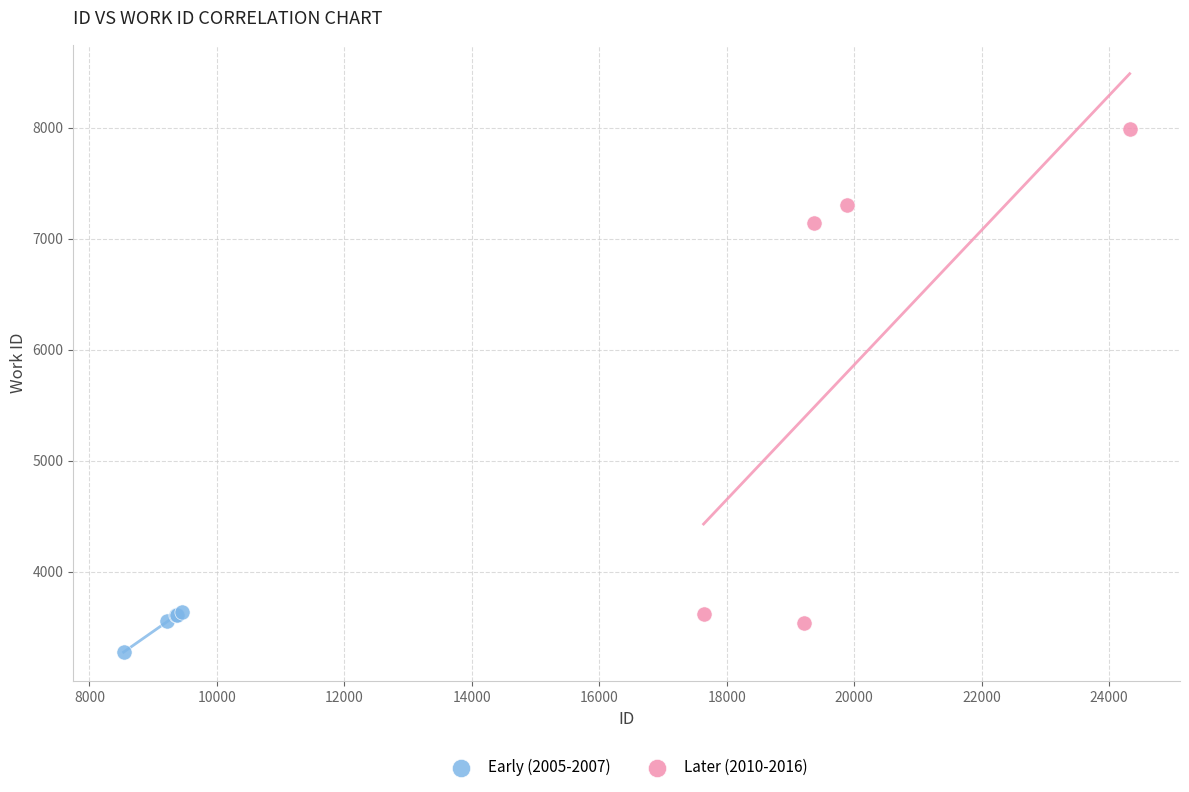

Which series has the widest spread of Y values?

Later (2010-2016)